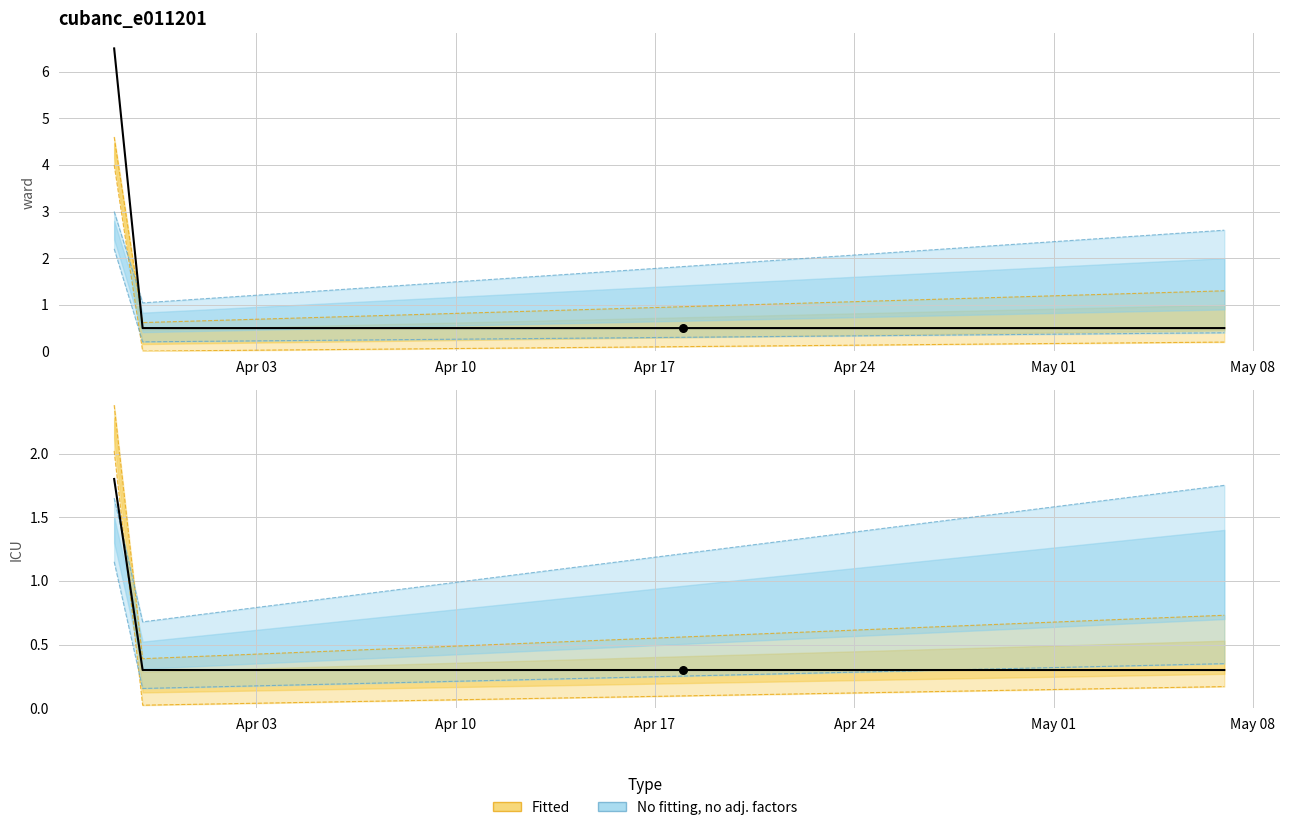

At how many categories does at least one series exceed 0?

40